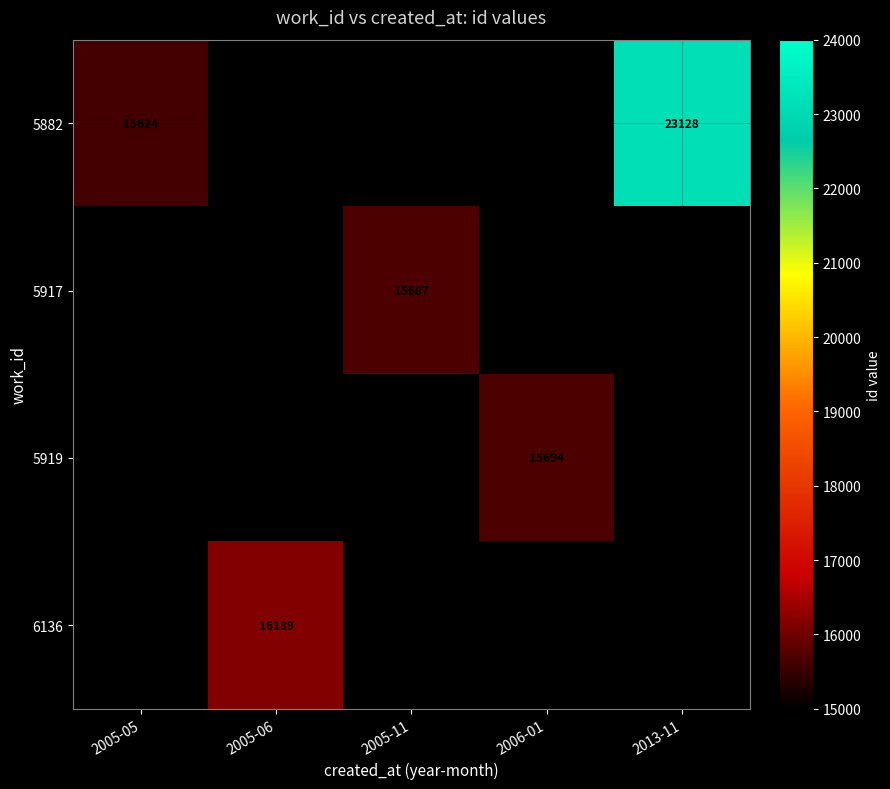

At how many categories does at least one series exceed 19245?

1